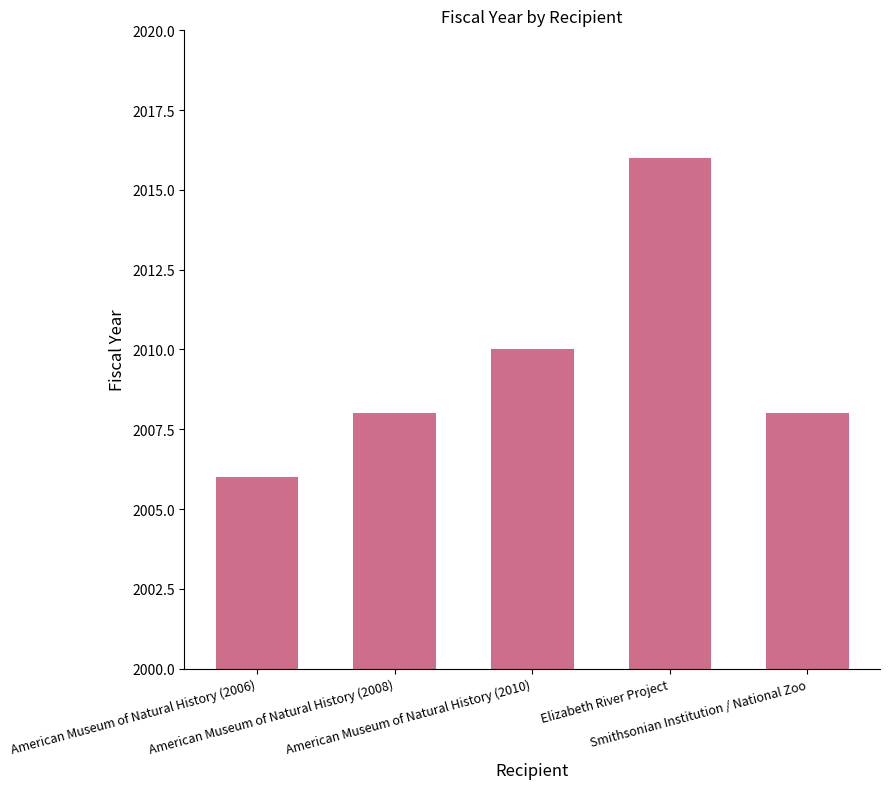

How many values are between 2008 and 2010?

3